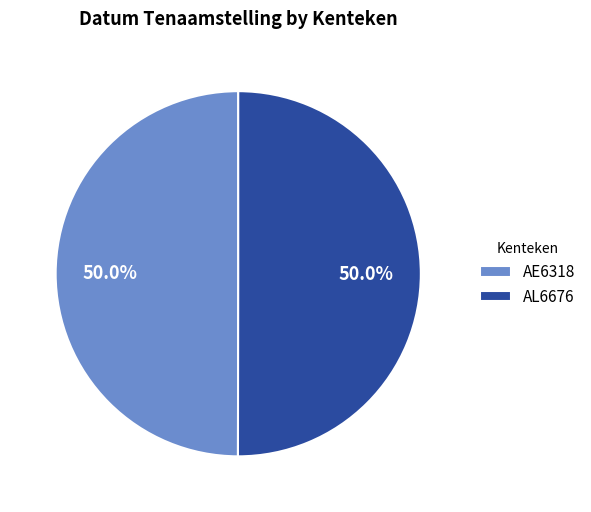

True or false: AE6318 accounts for 50% of the total.

True